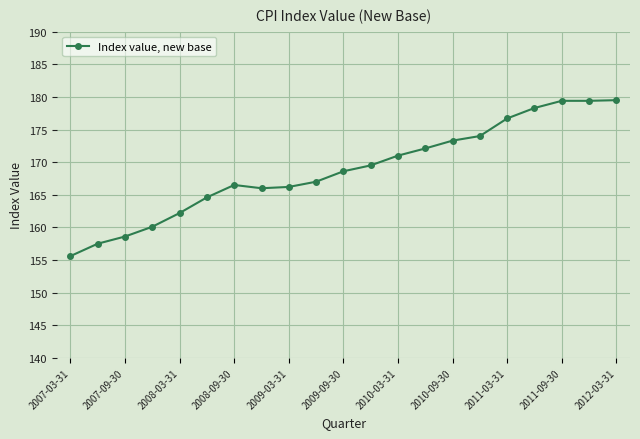

What is the difference between the maximum and minimum values?

23.9